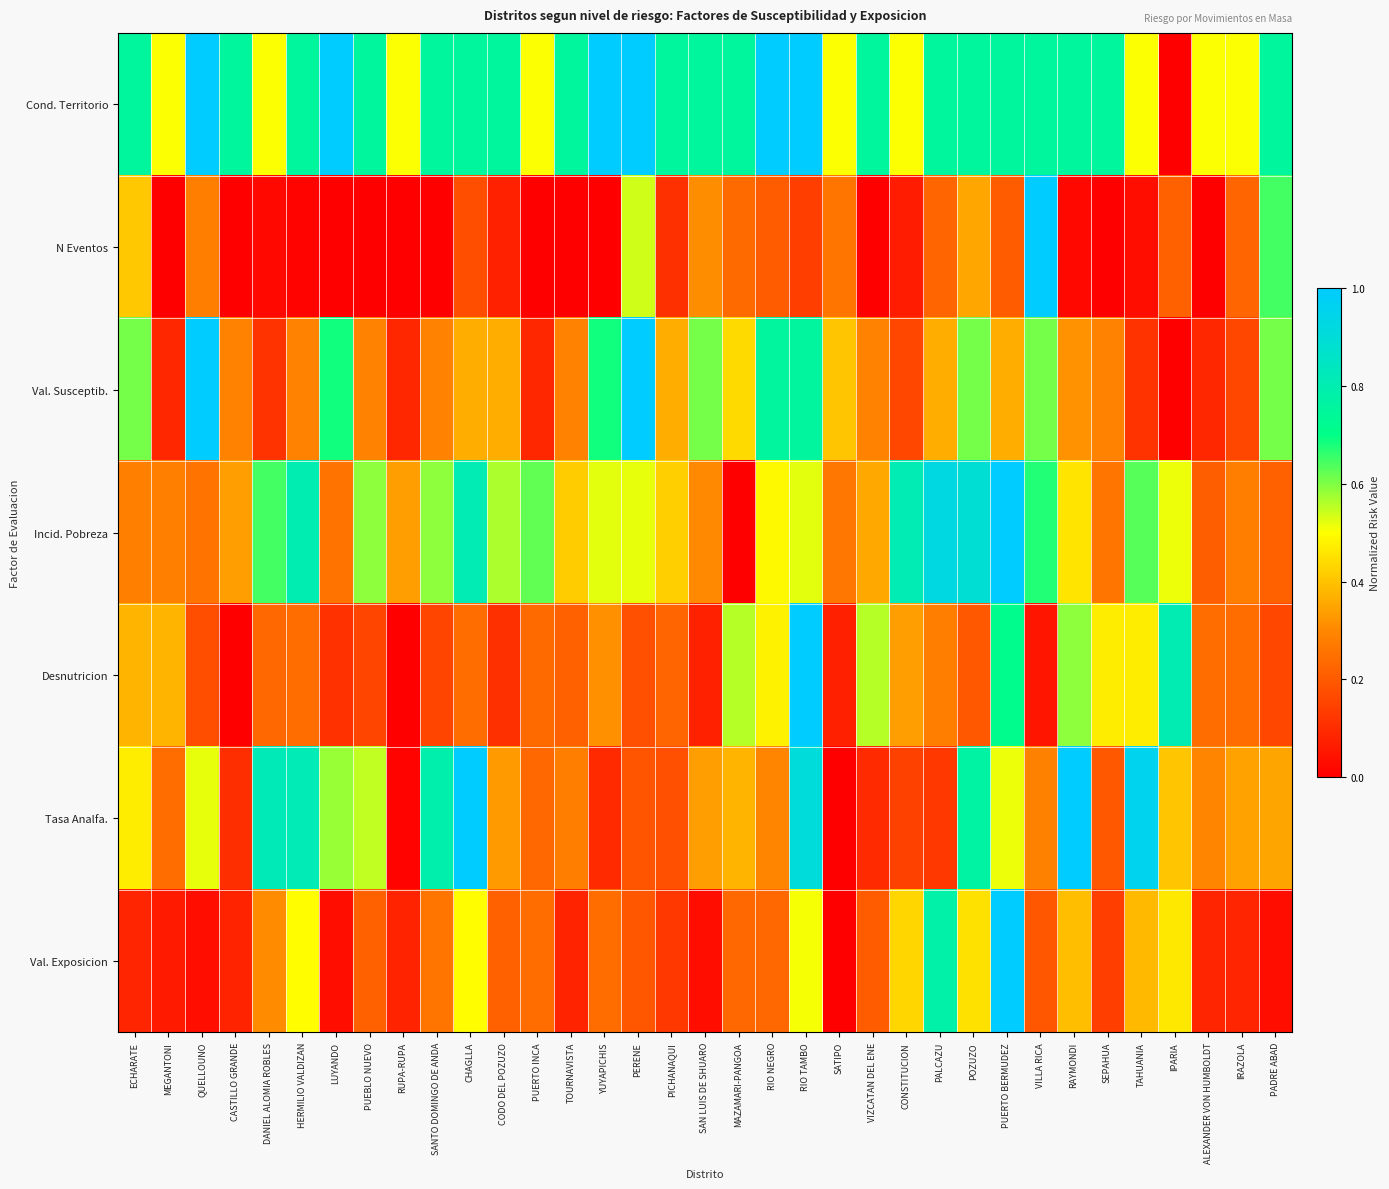

Reading left to right, list all the values displayed in this chart.

Cond. Territorio: ECHARATE=0.8	MEGANTONI=0.5	QUELLOUNO=1.0	CASTILLO GRANDE=0.8	DANIEL ALOMIA ROBLES=0.5	HERMILIO VALDIZAN=0.8	LUYANDO=1.0	PUEBLO NUEVO=0.8	RUPA-RUPA=0.5	SANTO DOMINGO DE ANDA=0.8	CHAGLLA=0.8	CODO DEL POZUZO=0.8	PUERTO INCA=0.5	TOURNAVISTA=0.8	YUYAPICHIS=1.0	PERENE=1.0	PICHANAQUI=0.8	SAN LUIS DE SHUARO=0.8	MAZAMARI-PANGOA=0.8	RIO NEGRO=1.0	RIO TAMBO=1.0	SATIPO=0.5	VIZCATAN DEL ENE=0.8	CONSTITUCION=0.5	PALCAZU=0.8	POZUZO=0.8	PUERTO BERMUDEZ=0.8	VILLA RICA=0.8	RAYMONDI=0.8	SEPAHUA=0.8	TAHUANIA=0.5	IPARIA=0.0	ALEXANDER VON HUMBOLDT=0.5	IRAZOLA=0.5	PADRE ABAD=0.8
N Eventos: ECHARATE=0.4	MEGANTONI=0.0	QUELLOUNO=0.3	CASTILLO GRANDE=0.0	DANIEL ALOMIA ROBLES=0.0	HERMILIO VALDIZAN=0.0	LUYANDO=0.0	PUEBLO NUEVO=0.0	RUPA-RUPA=0.0	SANTO DOMINGO DE ANDA=0.0	CHAGLLA=0.2	CODO DEL POZUZO=0.1	PUERTO INCA=0.0	TOURNAVISTA=0.0	YUYAPICHIS=0.0	PERENE=0.5	PICHANAQUI=0.1	SAN LUIS DE SHUARO=0.3	MAZAMARI-PANGOA=0.2	RIO NEGRO=0.2	RIO TAMBO=0.1	SATIPO=0.3	VIZCATAN DEL ENE=0.0	CONSTITUCION=0.1	PALCAZU=0.2	POZUZO=0.4	PUERTO BERMUDEZ=0.2	VILLA RICA=1.0	RAYMONDI=0.0	SEPAHUA=0.0	TAHUANIA=0.0	IPARIA=0.2	ALEXANDER VON HUMBOLDT=0.0	IRAZOLA=0.2	PADRE ABAD=0.6
Val. Susceptib.: ECHARATE=0.6	MEGANTONI=0.1	QUELLOUNO=1.0	CASTILLO GRANDE=0.3	DANIEL ALOMIA ROBLES=0.1	HERMILIO VALDIZAN=0.3	LUYANDO=0.7	PUEBLO NUEVO=0.3	RUPA-RUPA=0.1	SANTO DOMINGO DE ANDA=0.3	CHAGLLA=0.4	CODO DEL POZUZO=0.4	PUERTO INCA=0.1	TOURNAVISTA=0.3	YUYAPICHIS=0.7	PERENE=1.0	PICHANAQUI=0.4	SAN LUIS DE SHUARO=0.6	MAZAMARI-PANGOA=0.4	RIO NEGRO=0.8	RIO TAMBO=0.8	SATIPO=0.4	VIZCATAN DEL ENE=0.3	CONSTITUCION=0.2	PALCAZU=0.4	POZUZO=0.6	PUERTO BERMUDEZ=0.4	VILLA RICA=0.6	RAYMONDI=0.3	SEPAHUA=0.3	TAHUANIA=0.1	IPARIA=0.0	ALEXANDER VON HUMBOLDT=0.1	IRAZOLA=0.2	PADRE ABAD=0.6
Incid. Pobreza: ECHARATE=0.3	MEGANTONI=0.3	QUELLOUNO=0.3	CASTILLO GRANDE=0.3	DANIEL ALOMIA ROBLES=0.6	HERMILIO VALDIZAN=0.8	LUYANDO=0.3	PUEBLO NUEVO=0.6	RUPA-RUPA=0.3	SANTO DOMINGO DE ANDA=0.6	CHAGLLA=0.8	CODO DEL POZUZO=0.6	PUERTO INCA=0.6	TOURNAVISTA=0.4	YUYAPICHIS=0.5	PERENE=0.5	PICHANAQUI=0.4	SAN LUIS DE SHUARO=0.3	MAZAMARI-PANGOA=0.0	RIO NEGRO=0.5	RIO TAMBO=0.5	SATIPO=0.3	VIZCATAN DEL ENE=0.4	CONSTITUCION=0.8	PALCAZU=0.9	POZUZO=0.9	PUERTO BERMUDEZ=1.0	VILLA RICA=0.7	RAYMONDI=0.5	SEPAHUA=0.3	TAHUANIA=0.6	IPARIA=0.5	ALEXANDER VON HUMBOLDT=0.2	IRAZOLA=0.3	PADRE ABAD=0.2
Desnutricion: ECHARATE=0.4	MEGANTONI=0.4	QUELLOUNO=0.2	CASTILLO GRANDE=0.0	DANIEL ALOMIA ROBLES=0.2	HERMILIO VALDIZAN=0.2	LUYANDO=0.1	PUEBLO NUEVO=0.2	RUPA-RUPA=0.0	SANTO DOMINGO DE ANDA=0.2	CHAGLLA=0.2	CODO DEL POZUZO=0.1	PUERTO INCA=0.2	TOURNAVISTA=0.2	YUYAPICHIS=0.3	PERENE=0.2	PICHANAQUI=0.2	SAN LUIS DE SHUARO=0.1	MAZAMARI-PANGOA=0.6	RIO NEGRO=0.5	RIO TAMBO=1.0	SATIPO=0.1	VIZCATAN DEL ENE=0.6	CONSTITUCION=0.3	PALCAZU=0.3	POZUZO=0.2	PUERTO BERMUDEZ=0.7	VILLA RICA=0.1	RAYMONDI=0.6	SEPAHUA=0.5	TAHUANIA=0.5	IPARIA=0.8	ALEXANDER VON HUMBOLDT=0.2	IRAZOLA=0.2	PADRE ABAD=0.2
Tasa Analfa.: ECHARATE=0.5	MEGANTONI=0.2	QUELLOUNO=0.5	CASTILLO GRANDE=0.1	DANIEL ALOMIA ROBLES=0.8	HERMILIO VALDIZAN=0.8	LUYANDO=0.6	PUEBLO NUEVO=0.6	RUPA-RUPA=0.0	SANTO DOMINGO DE ANDA=0.8	CHAGLLA=1.0	CODO DEL POZUZO=0.3	PUERTO INCA=0.2	TOURNAVISTA=0.3	YUYAPICHIS=0.1	PERENE=0.2	PICHANAQUI=0.2	SAN LUIS DE SHUARO=0.3	MAZAMARI-PANGOA=0.4	RIO NEGRO=0.3	RIO TAMBO=0.9	SATIPO=0.0	VIZCATAN DEL ENE=0.1	CONSTITUCION=0.1	PALCAZU=0.1	POZUZO=0.8	PUERTO BERMUDEZ=0.5	VILLA RICA=0.3	RAYMONDI=1.0	SEPAHUA=0.2	TAHUANIA=1.0	IPARIA=0.4	ALEXANDER VON HUMBOLDT=0.3	IRAZOLA=0.3	PADRE ABAD=0.4
Val. Exposicion: ECHARATE=0.1	MEGANTONI=0.1	QUELLOUNO=0.0	CASTILLO GRANDE=0.1	DANIEL ALOMIA ROBLES=0.3	HERMILIO VALDIZAN=0.5	LUYANDO=0.0	PUEBLO NUEVO=0.2	RUPA-RUPA=0.1	SANTO DOMINGO DE ANDA=0.3	CHAGLLA=0.5	CODO DEL POZUZO=0.2	PUERTO INCA=0.2	TOURNAVISTA=0.1	YUYAPICHIS=0.2	PERENE=0.2	PICHANAQUI=0.1	SAN LUIS DE SHUARO=0.0	MAZAMARI-PANGOA=0.2	RIO NEGRO=0.2	RIO TAMBO=0.5	SATIPO=0.0	VIZCATAN DEL ENE=0.2	CONSTITUCION=0.4	PALCAZU=0.8	POZUZO=0.4	PUERTO BERMUDEZ=1.0	VILLA RICA=0.2	RAYMONDI=0.4	SEPAHUA=0.1	TAHUANIA=0.4	IPARIA=0.5	ALEXANDER VON HUMBOLDT=0.1	IRAZOLA=0.1	PADRE ABAD=0.0